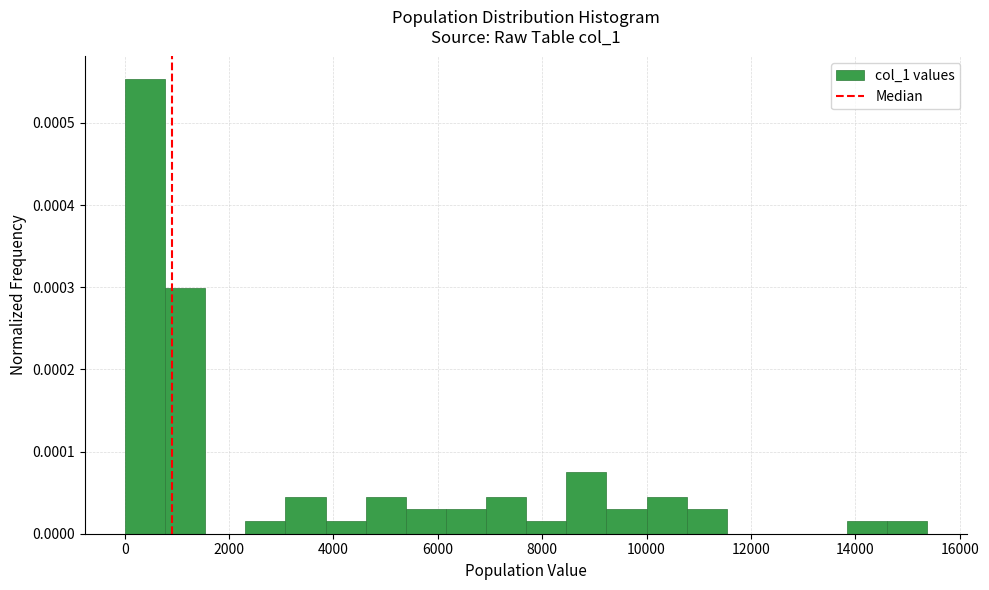

Around what value on the x-axis is the tallest bar? Give the approximate position of its centre, as read against the axis.

400